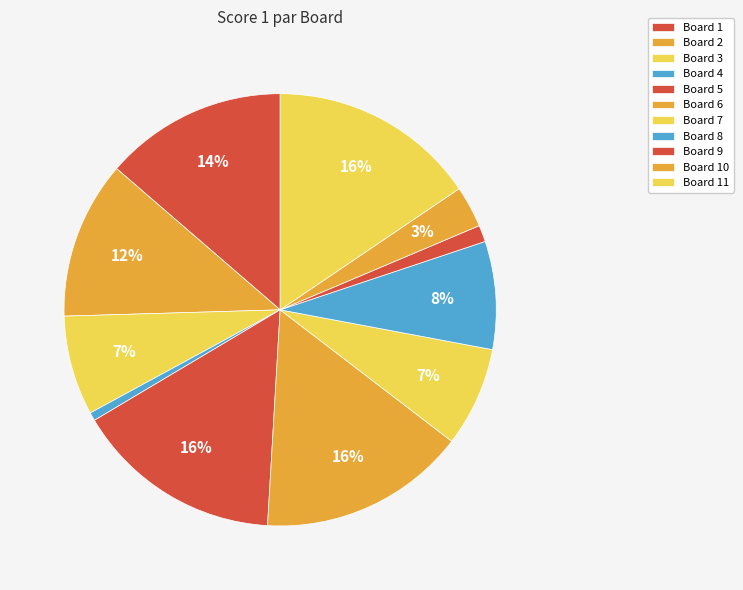

Count the number of slices in the pie.

11